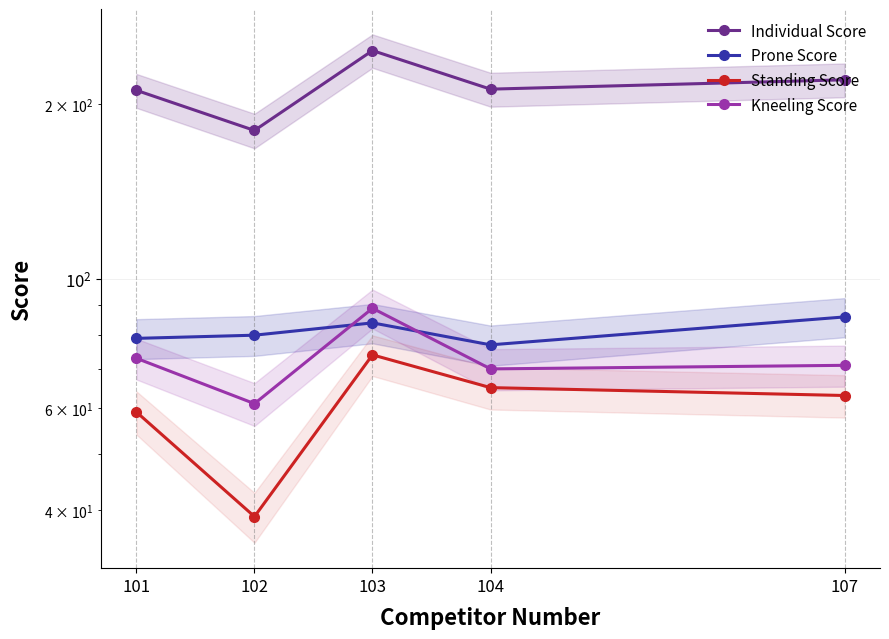

Reading right to left, transcribe all the data shown in this chart.

Individual Score: 107=220	104=212	103=247	102=180	101=211
Prone Score: 107=86	104=77	103=84	102=80	101=79
Standing Score: 107=63	104=65	103=74	102=39	101=59
Kneeling Score: 107=71	104=70	103=89	102=61	101=73